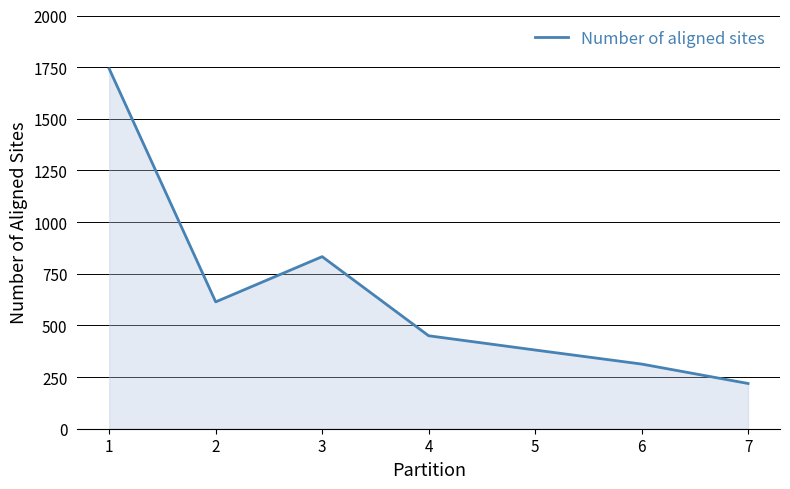

What is the average value?

650